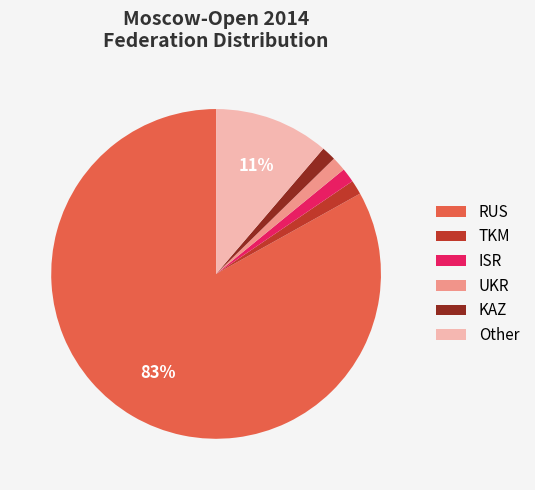

Count the number of slices in the pie.

6